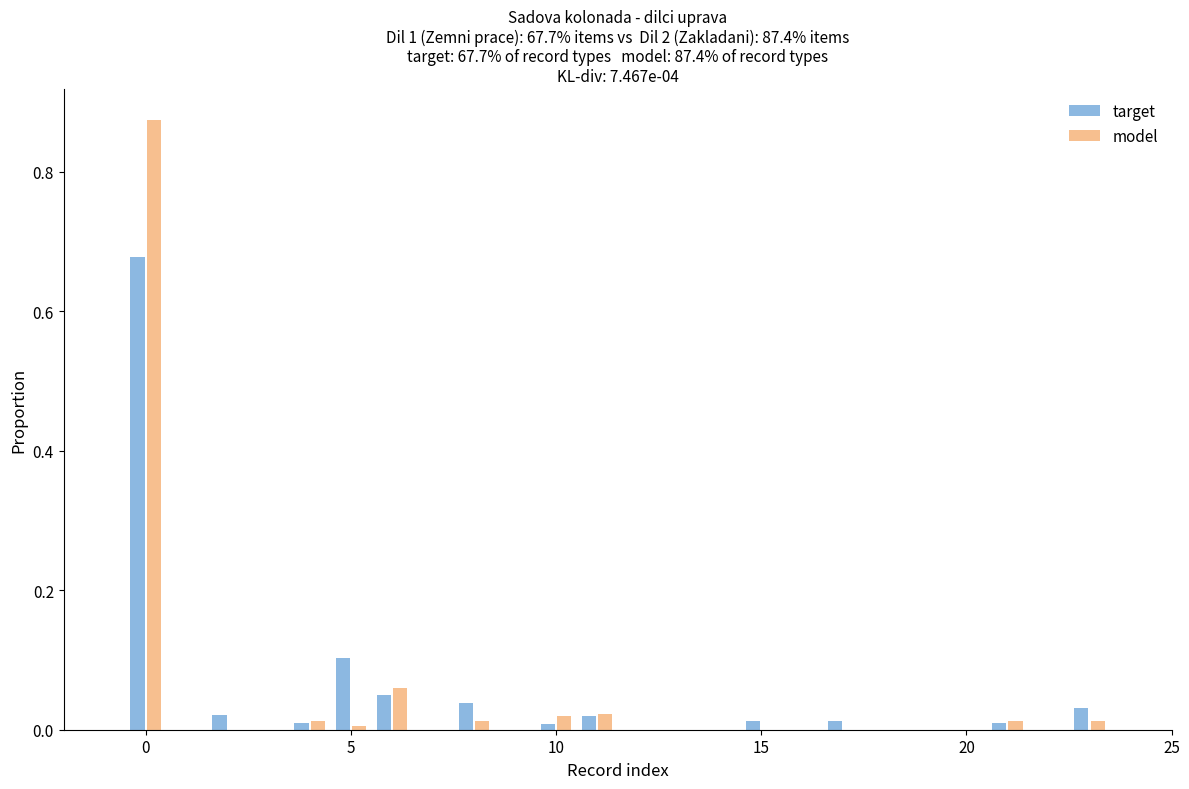

What is the sum of all model values?

1.0